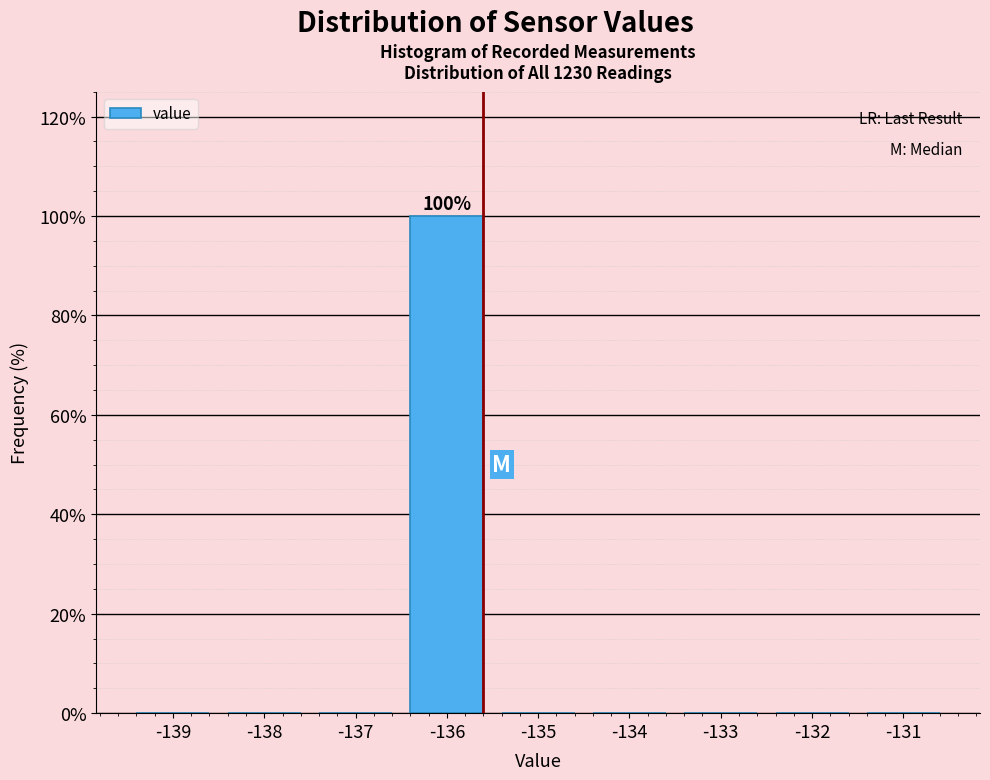

Reading right to left, transcribe all the data shown in this chart.

-131=0	-132=0	-133=0	-134=0	-135=0	-136=100	-137=0	-138=0	-139=0